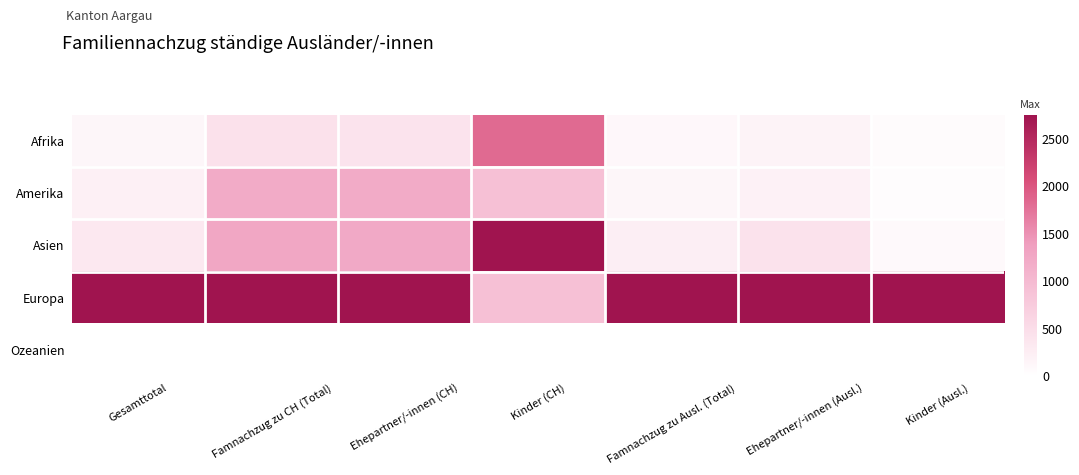

At Famnachzug zu Ausl. (Total), list the series in order from smallest to largest.

Ozeanien, Afrika, Amerika, Asien, Europa